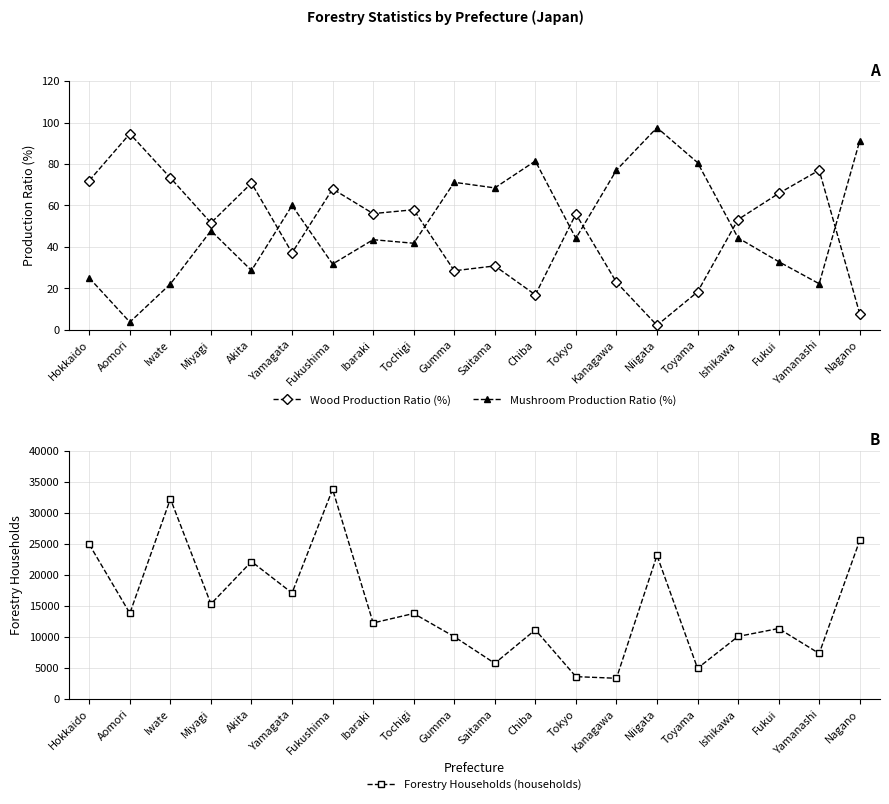

True or false: Forestry Households (households) has a value of 14349.6 at Ishikawa.

False